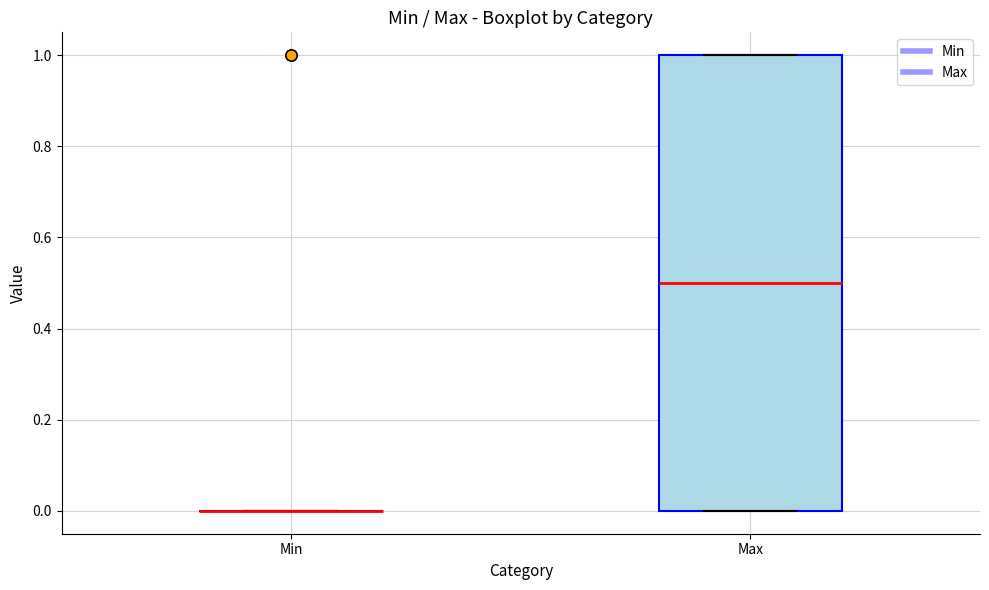

Reading left to right, read every box against the y-axis: the position of its median line, the range the box covers, and the ends of its whiskers. The values are not printed on the chart, so give them approximately, as read against the axis.

Min: box collapsed to a line at 0.0, whiskers 0.0 to 0.0
Max: median 0.5, box 0.0 to 1.0, whiskers 0.0 to 1.0